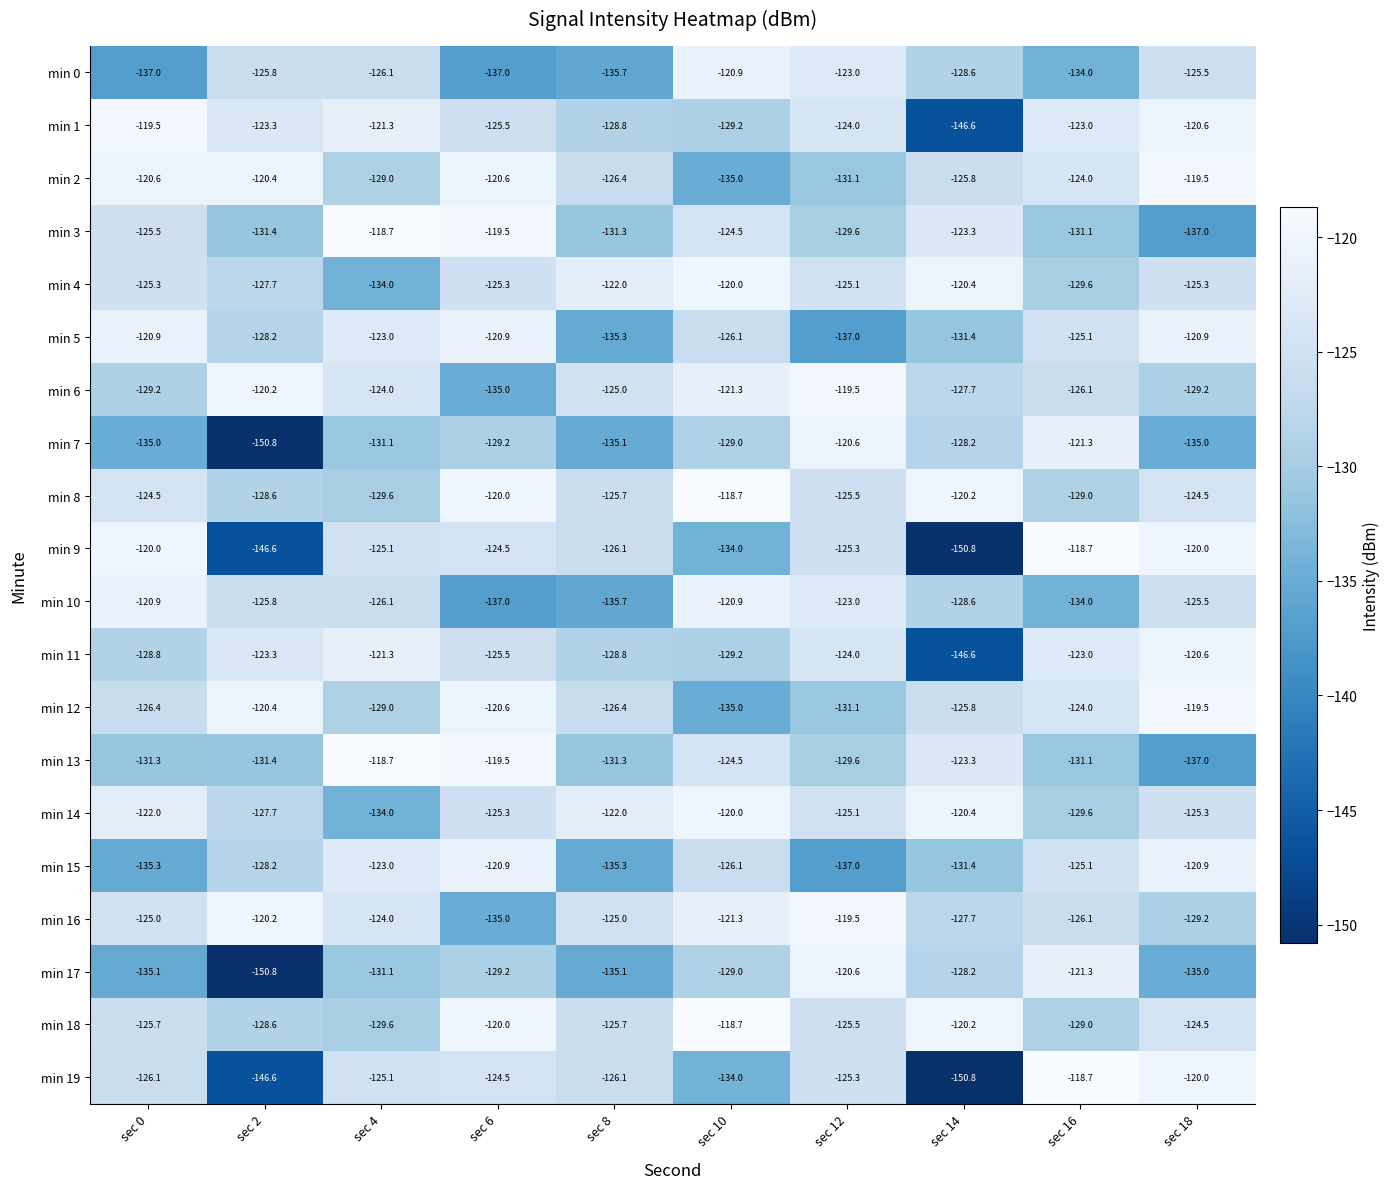

What value does the min 18 series have at sec 18?

-124.5